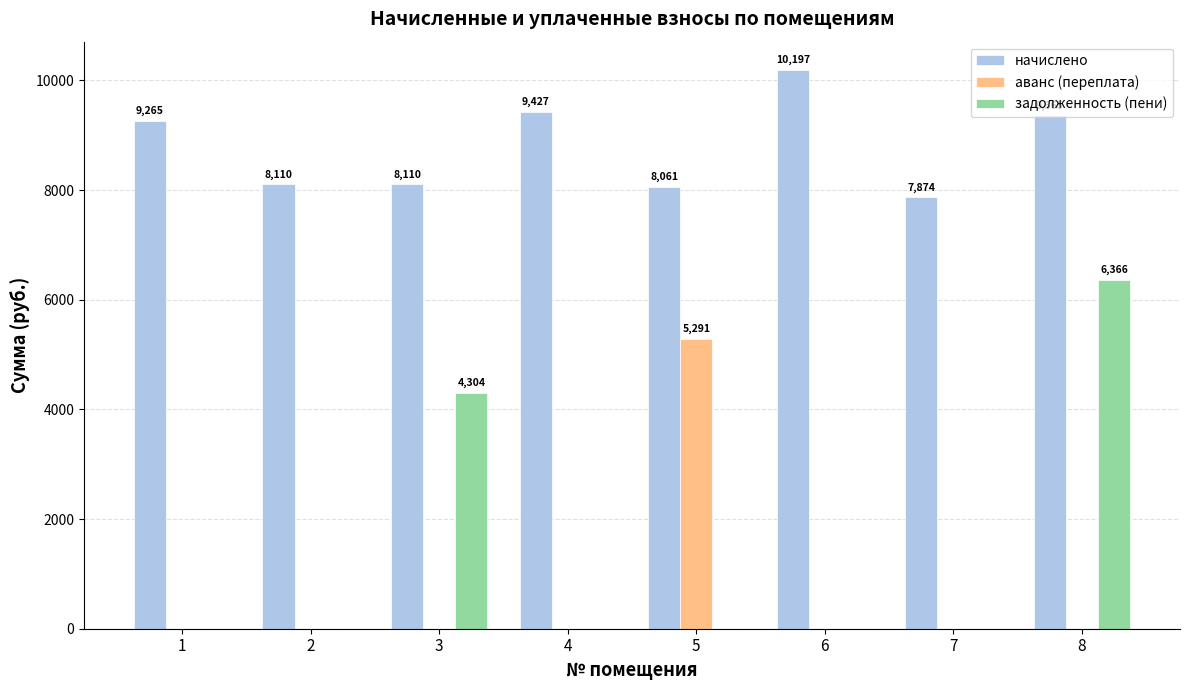

Where is начислено nearest to the value 9035?

1